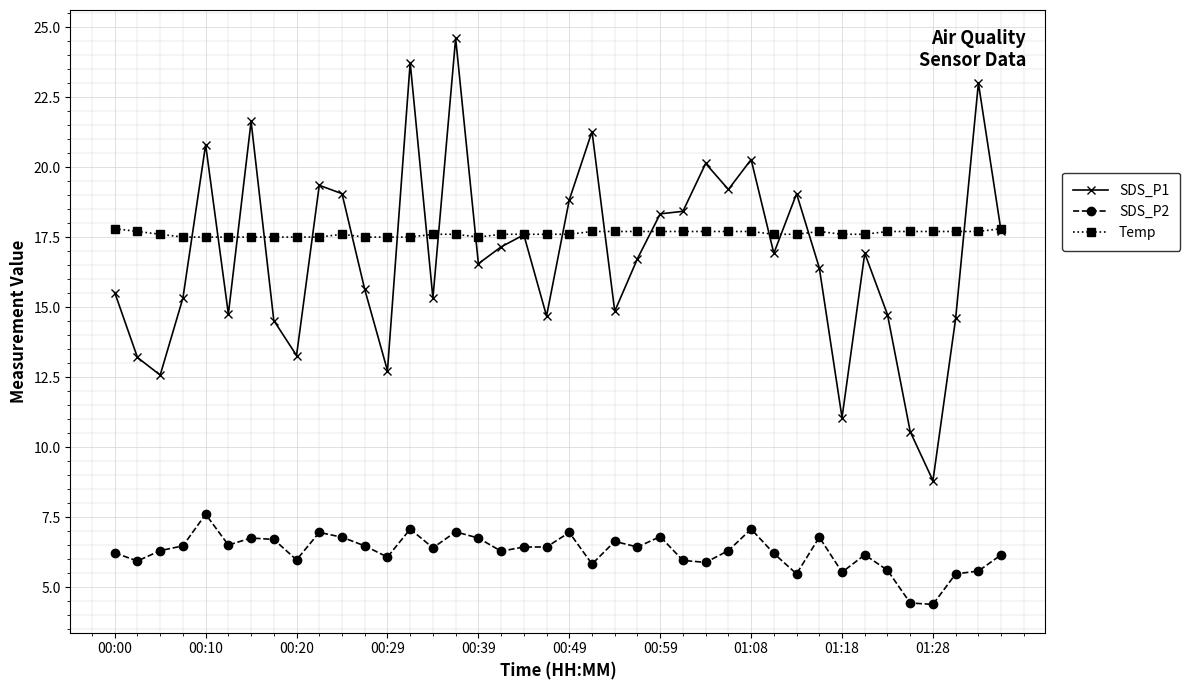

Is this an area chart (filled region under the line)?

No